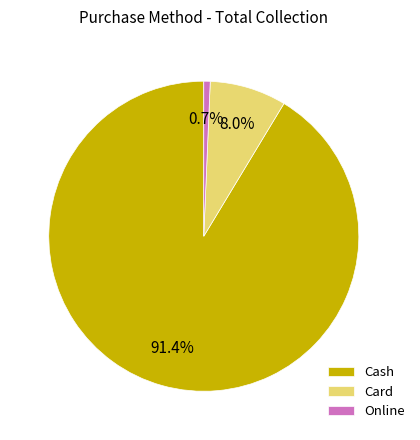

Rank the categories by value from lowest to highest.

Online, Card, Cash